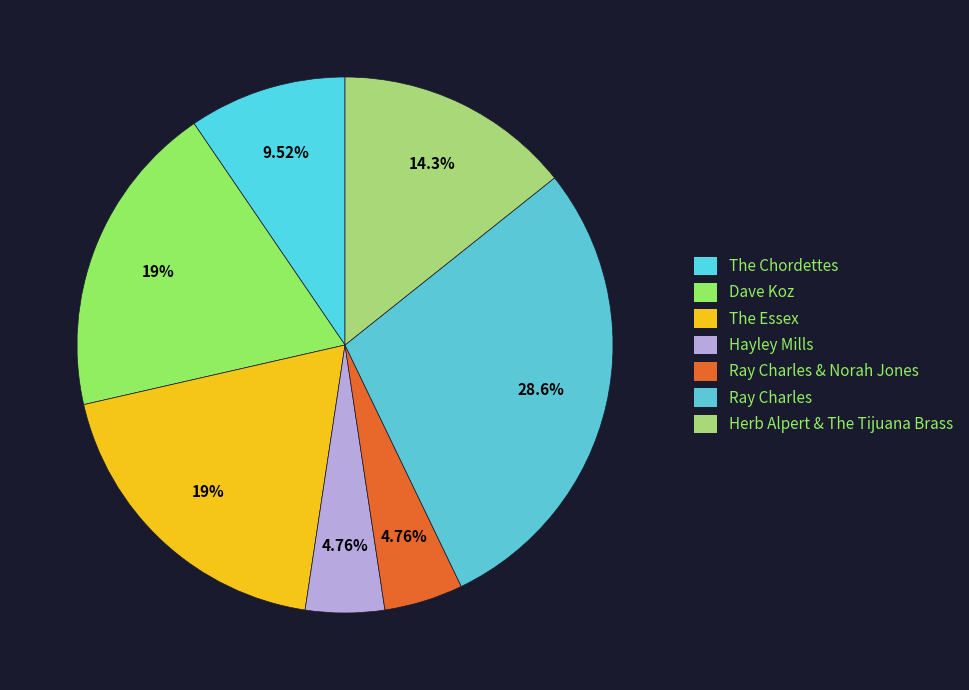

Is it true that The Chordettes is 2% of the pie?

False